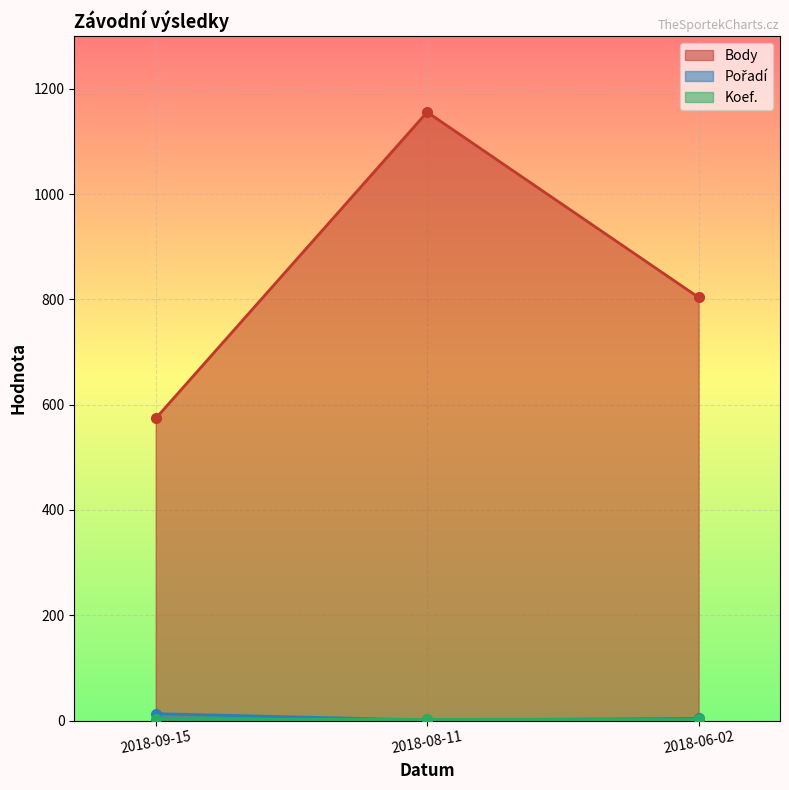

Reading right to left, transcribe all the data shown in this chart.

Body: 2018-06-02=804	2018-08-11=1156	2018-09-15=574
Pořadí: 2018-06-02=4	2018-08-11=1	2018-09-15=13
Koef.: 2018-06-02=2	2018-08-11=2	2018-09-15=3